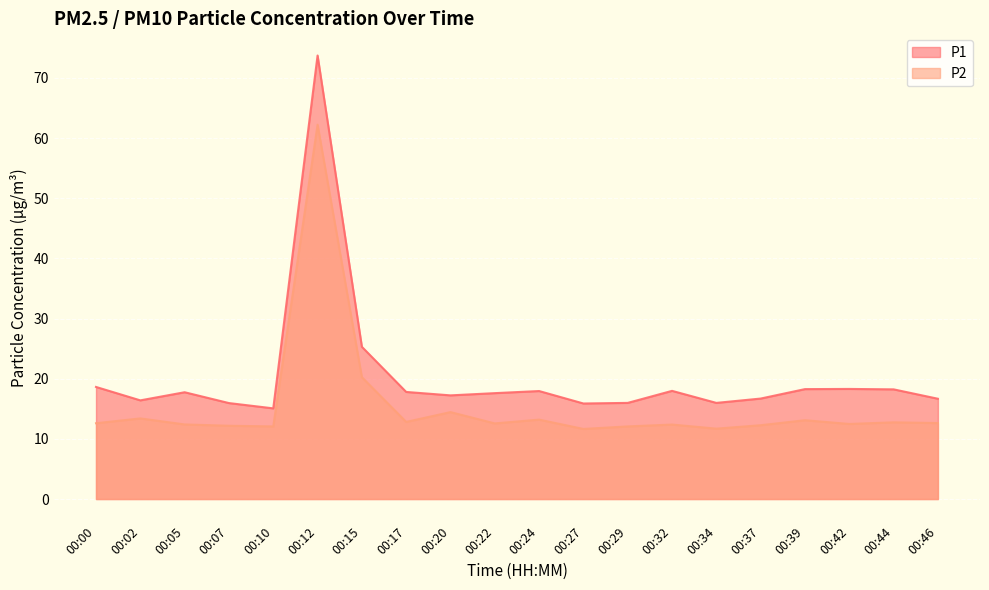

How many data points in P1 are above 17?

12